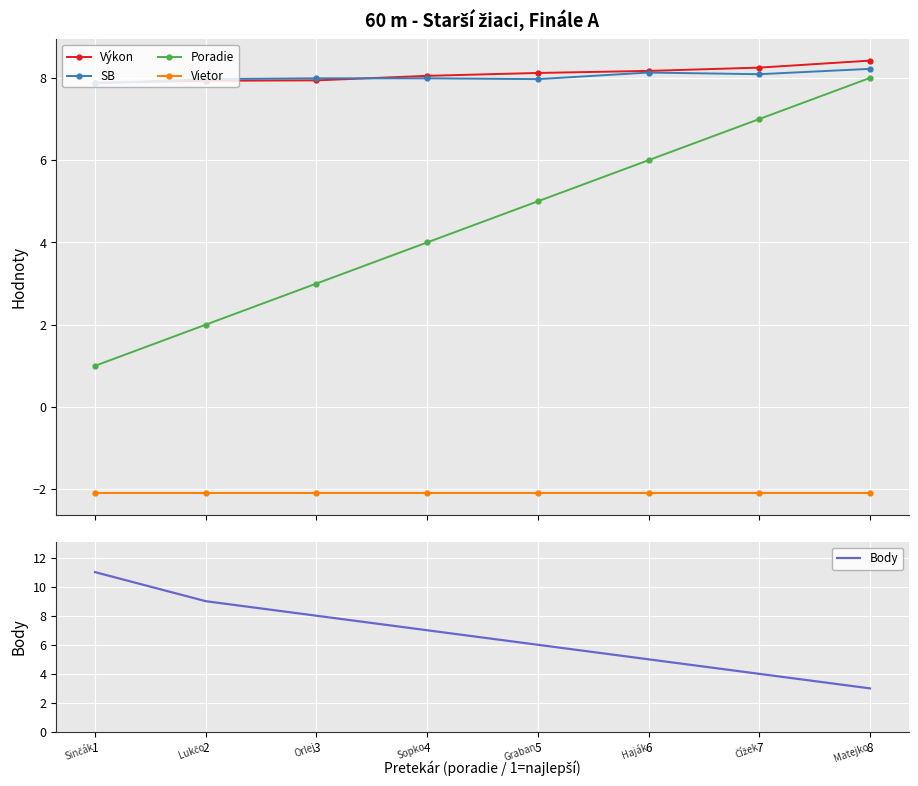

How many values in the Výkon series are below 8?

3